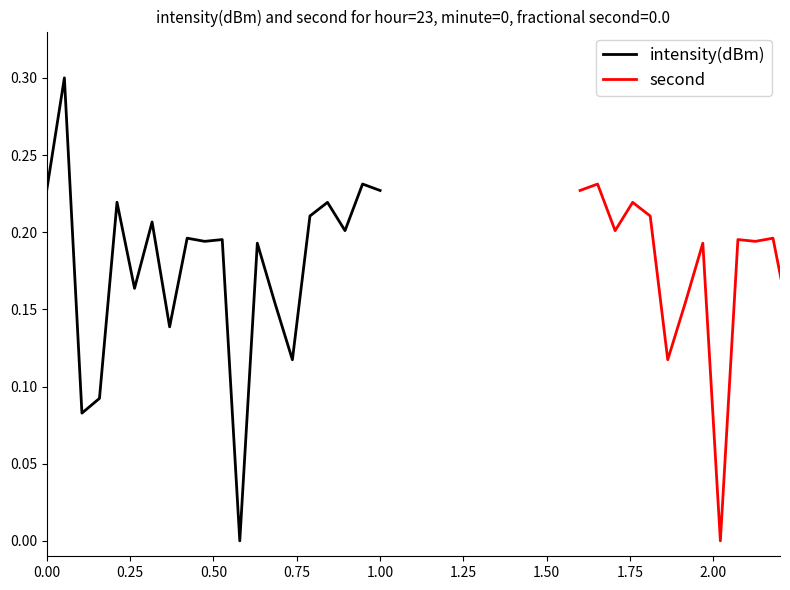

Which series ends up on top after the final intersection of intensity(dBm) and second?

second